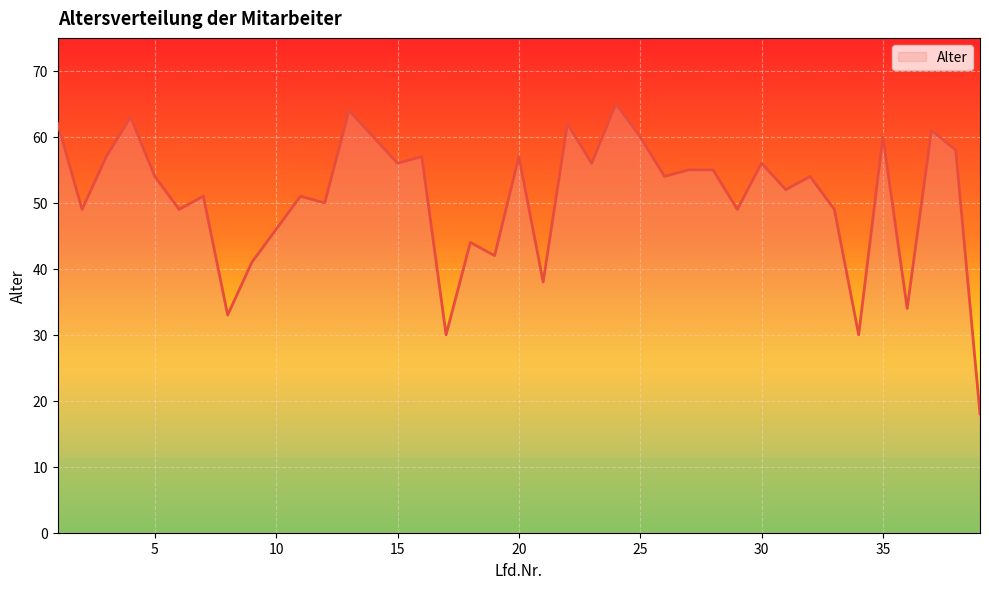

Does the chart have visible grid lines?

Yes